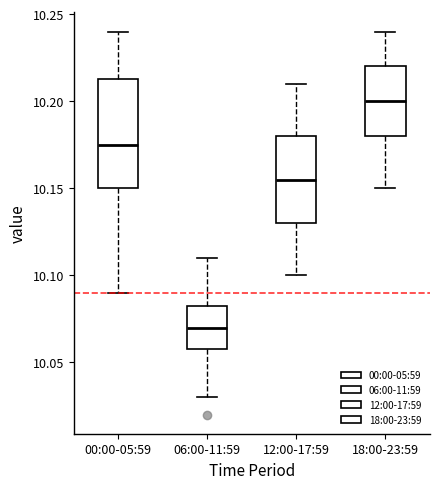

Comparing the boxes themselves (not the whiskers), which one is the tallest?

00:00-05:59